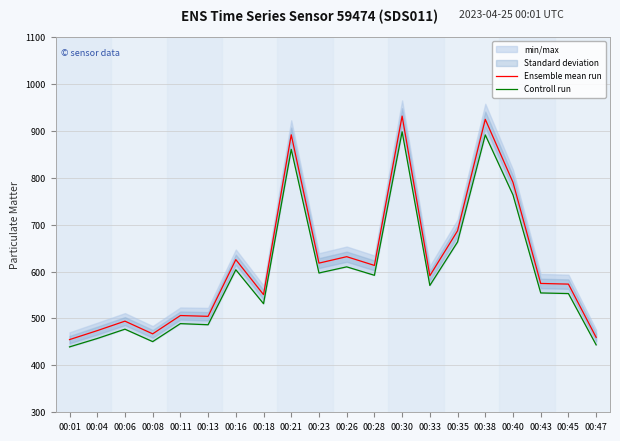

What is the difference between the second highest and minimum values in the Ensemble mean run series?

469.6